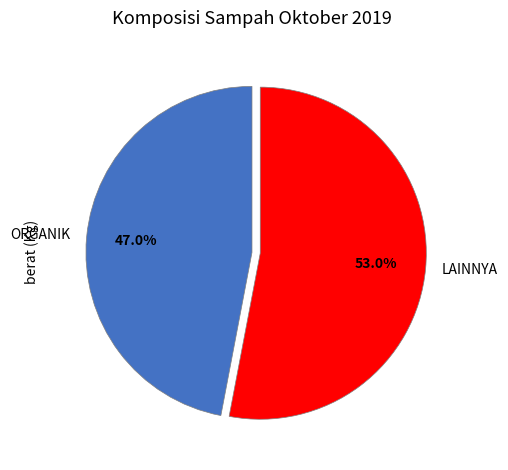

How many slices are in this pie chart?

2